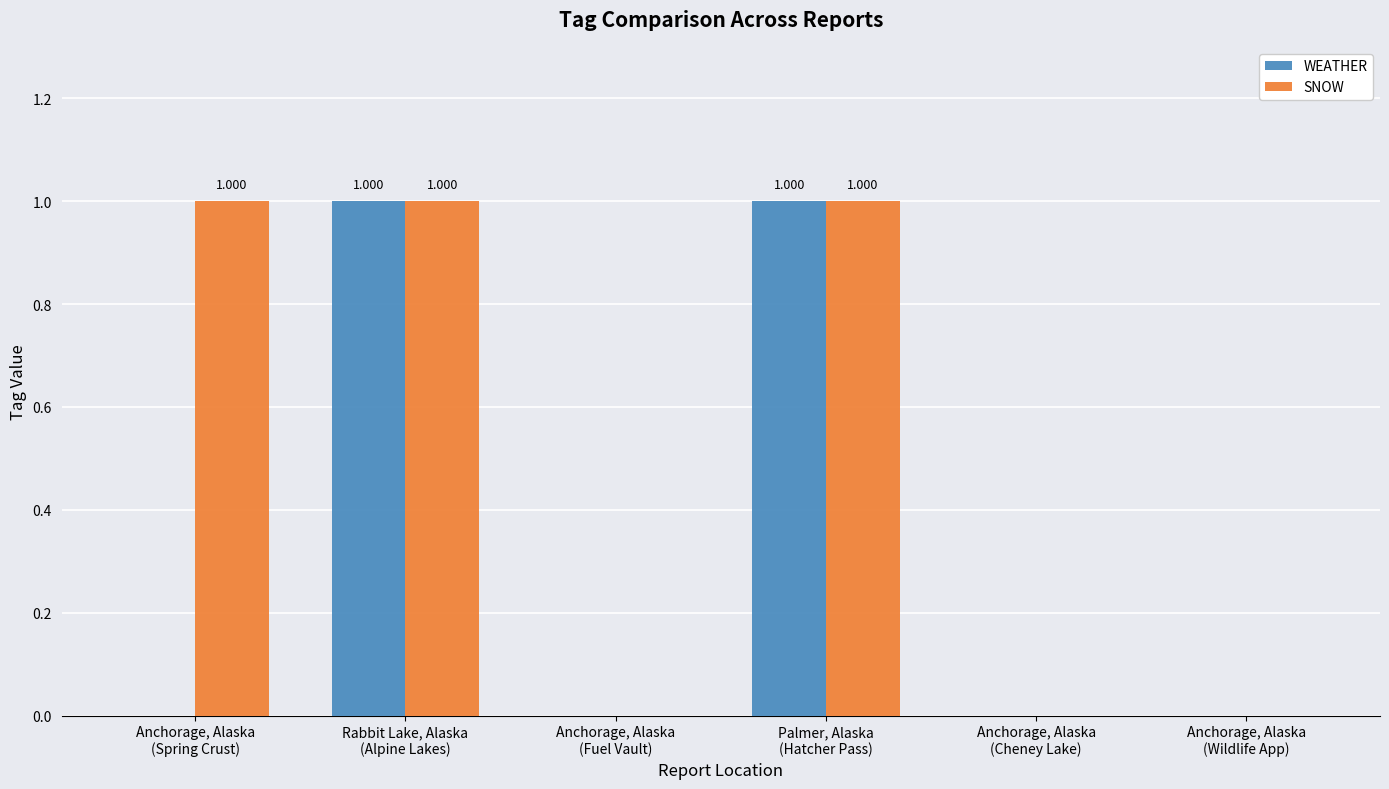

Which series has the largest total across all categories?

SNOW